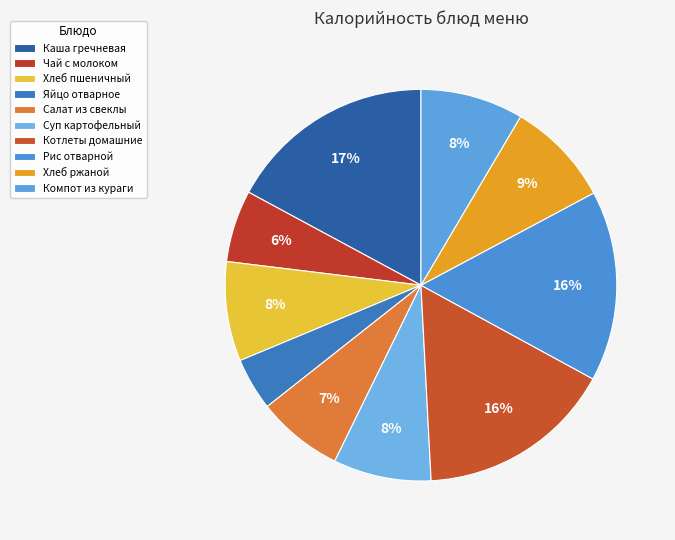

What is the change in value from Чай с молоком to Яйцо отварное?

-23